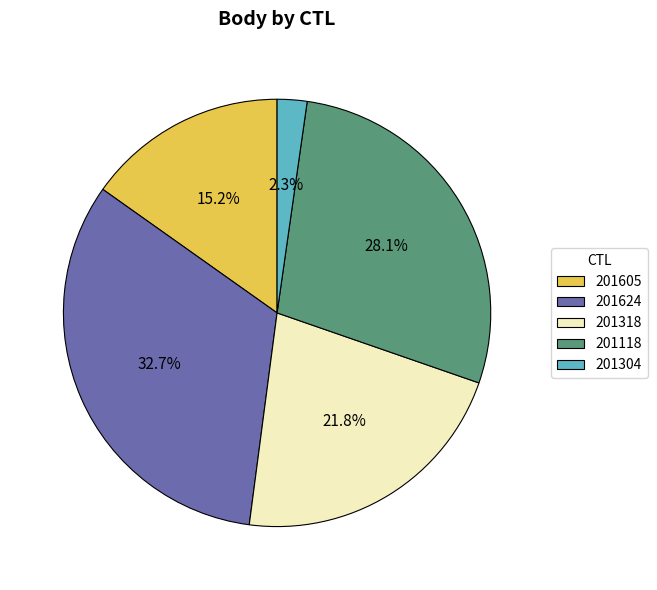

What percentage is the 201605 slice, to the nearest percent?

15%